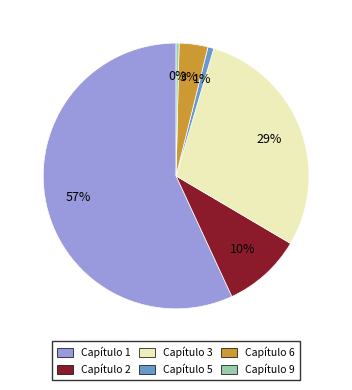

How many segments does this pie chart have?

6